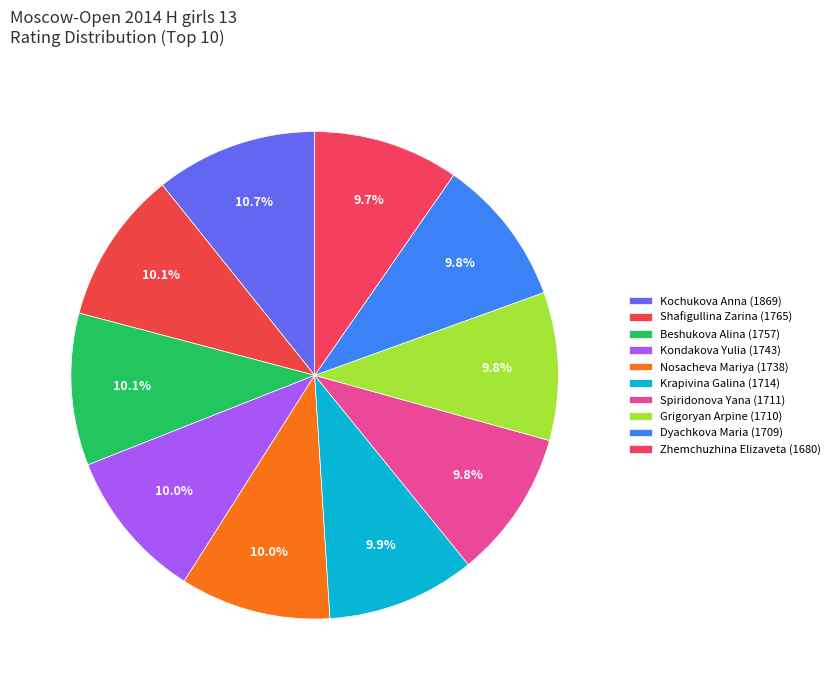

How many segments does this pie chart have?

10